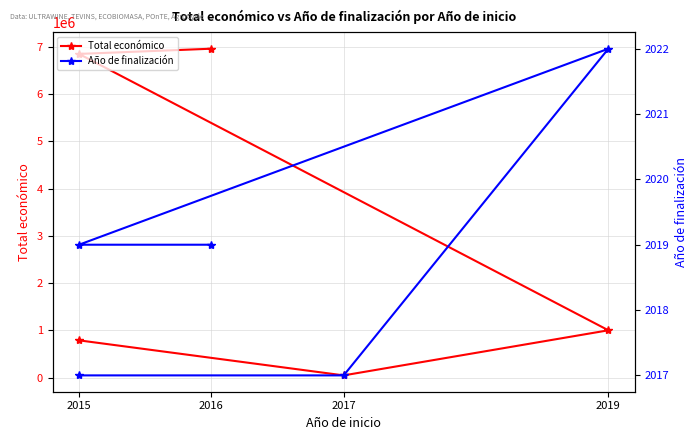

True or false: Año de finalización and Total económico intersect in this chart.

False